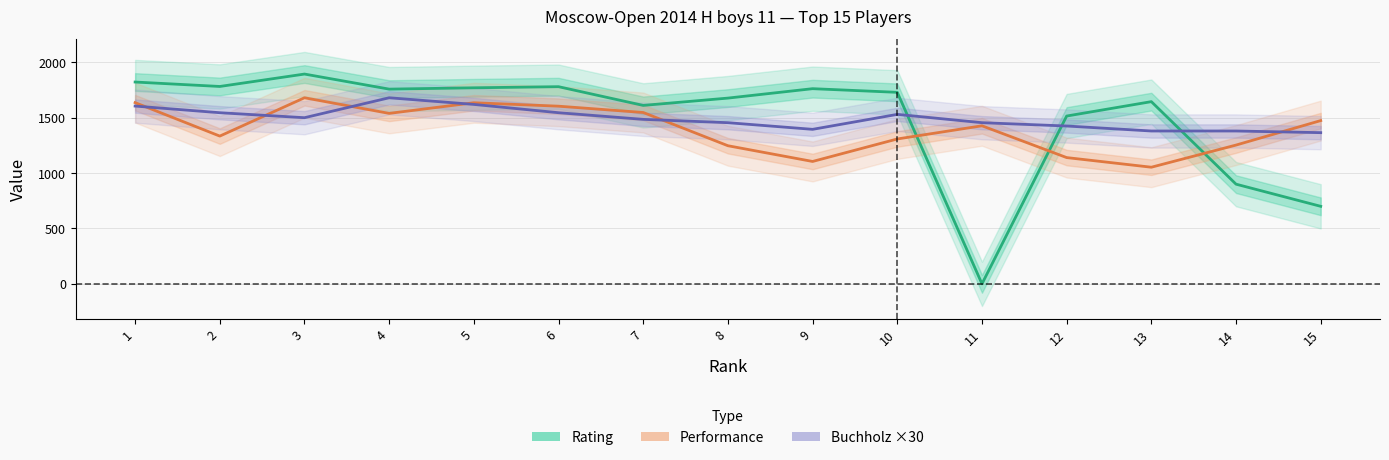

Where does the Buchholz ×30 series first go above 1485?

1